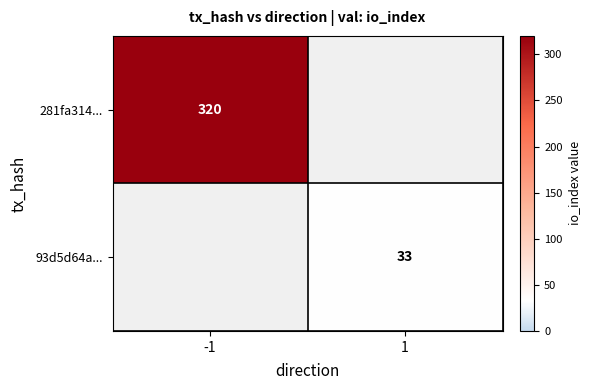

The 93d5d64a... series shows 15 at 1. True or false?

False